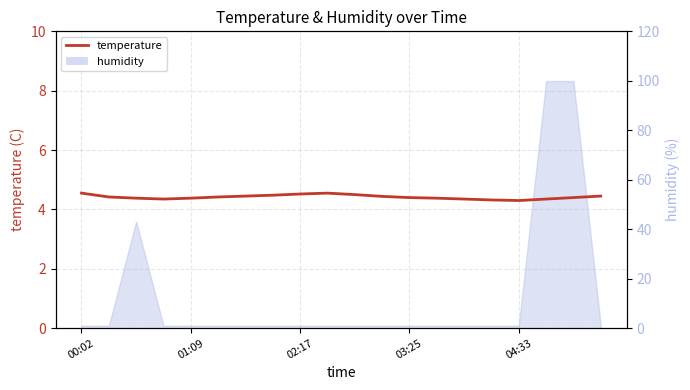

Reading left to right, extract all data points from this chart.

4.5	4.4	4.4	4.3	4.4	4.4	4.5	4.5	4.5	4.5	4.5	4.4	4.4	4.4	4.3	4.3	4.3	4.3	4.4	4.5